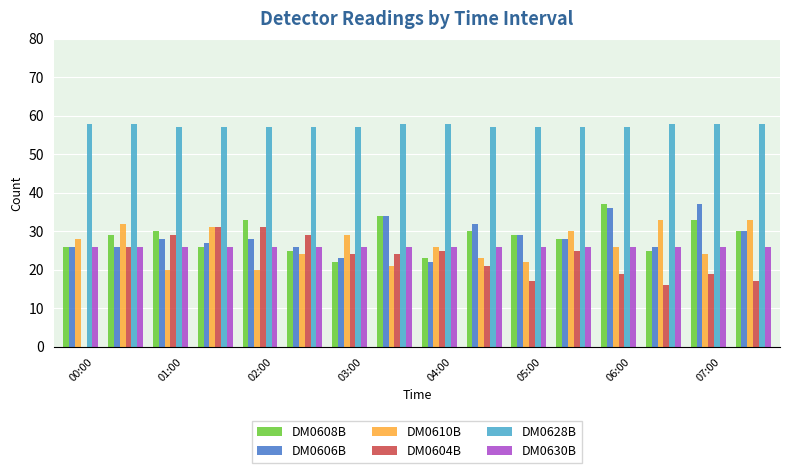

Which series has the largest total across all categories?

DM0628B